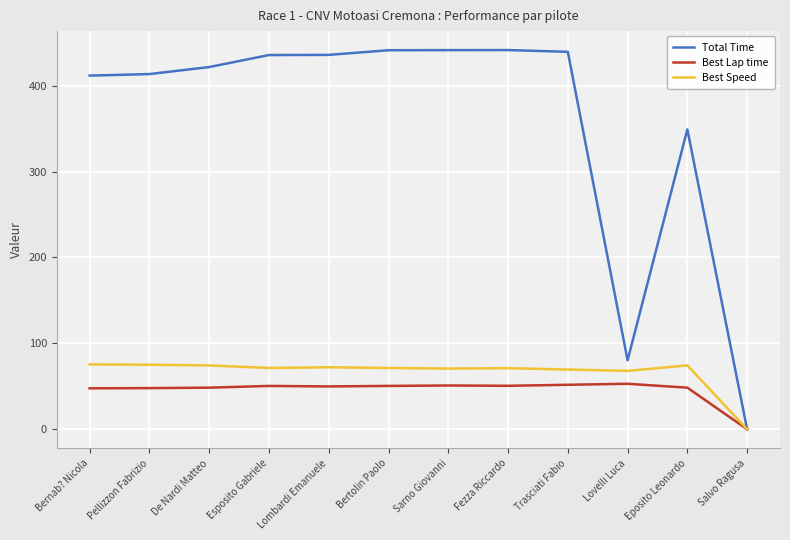

The value of Best Lap time at Eposito Leonardo is 69.7. True or false?

False